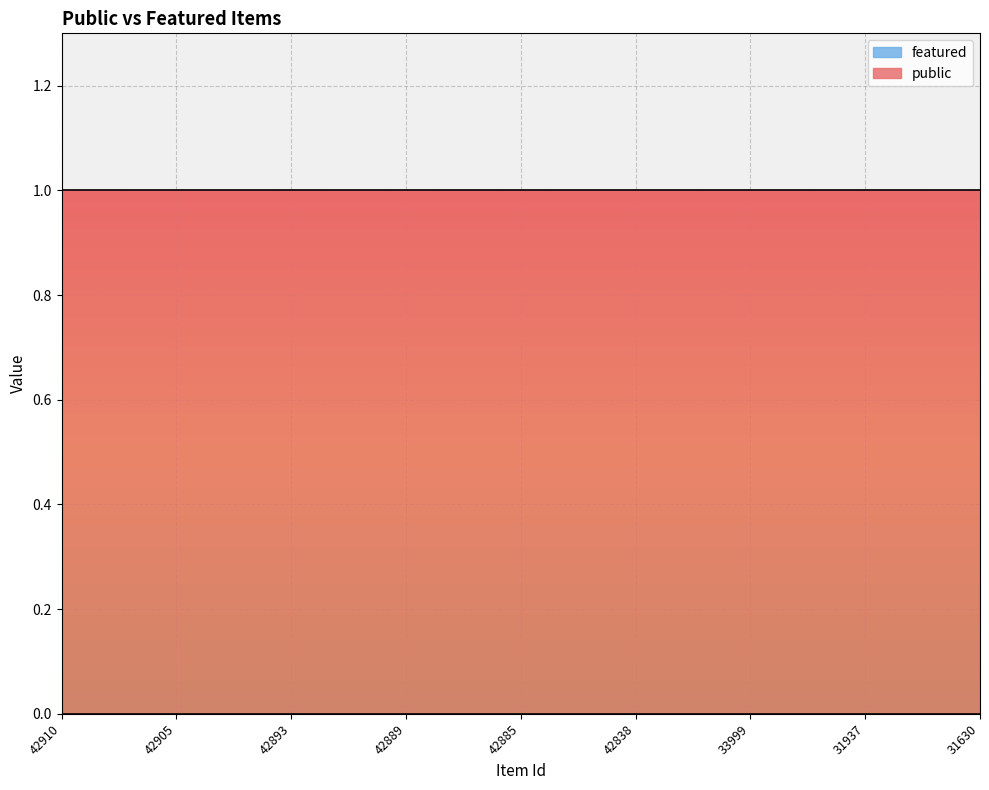

What are all the series names shown in the legend?

public, featured